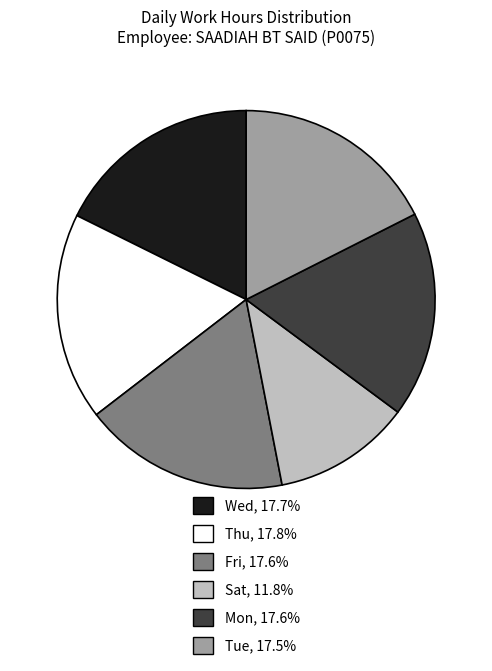

Count the number of slices in the pie.

6